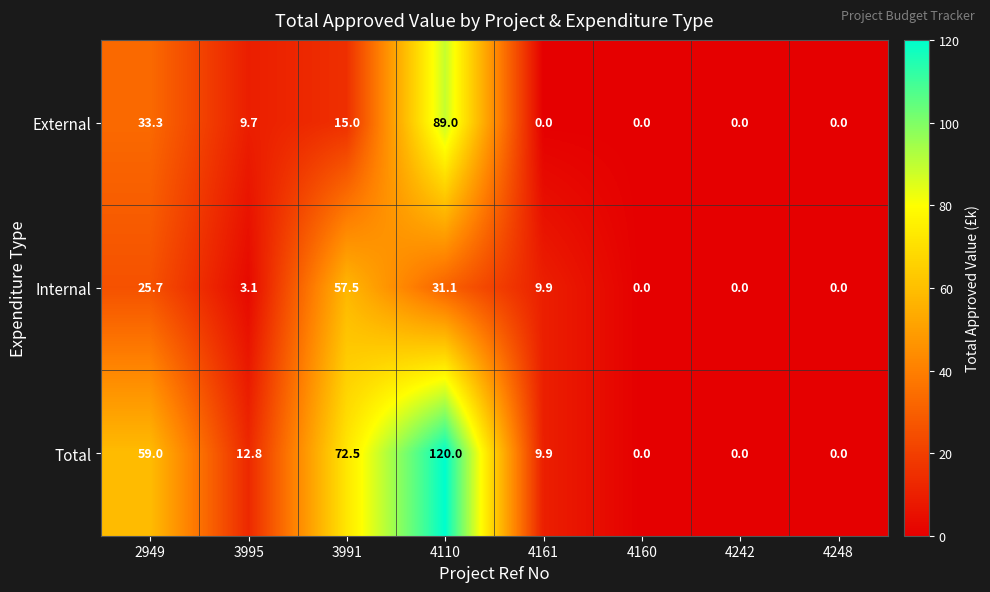

List the series in order of their peak value, highest first.

Total, External, Internal